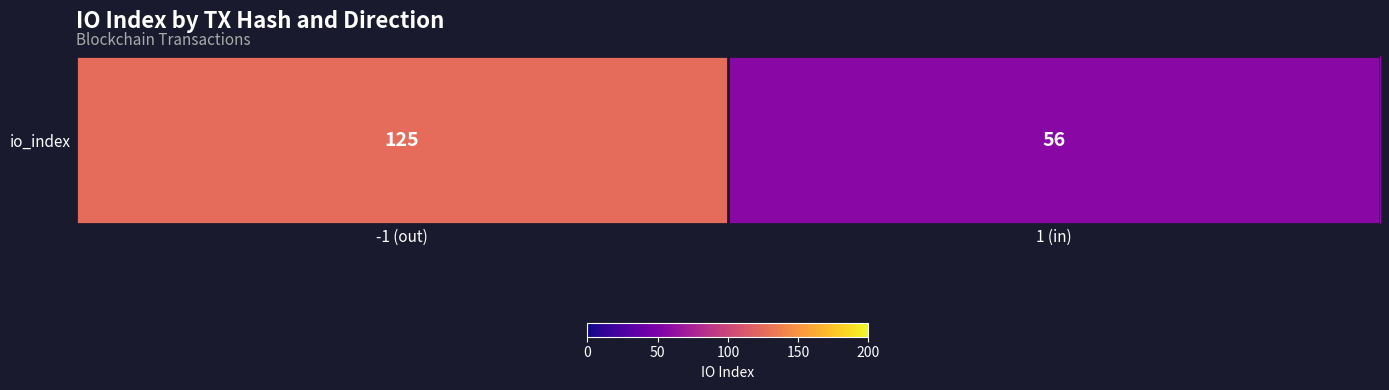

The value at 1 (in) is 38. True or false?

False